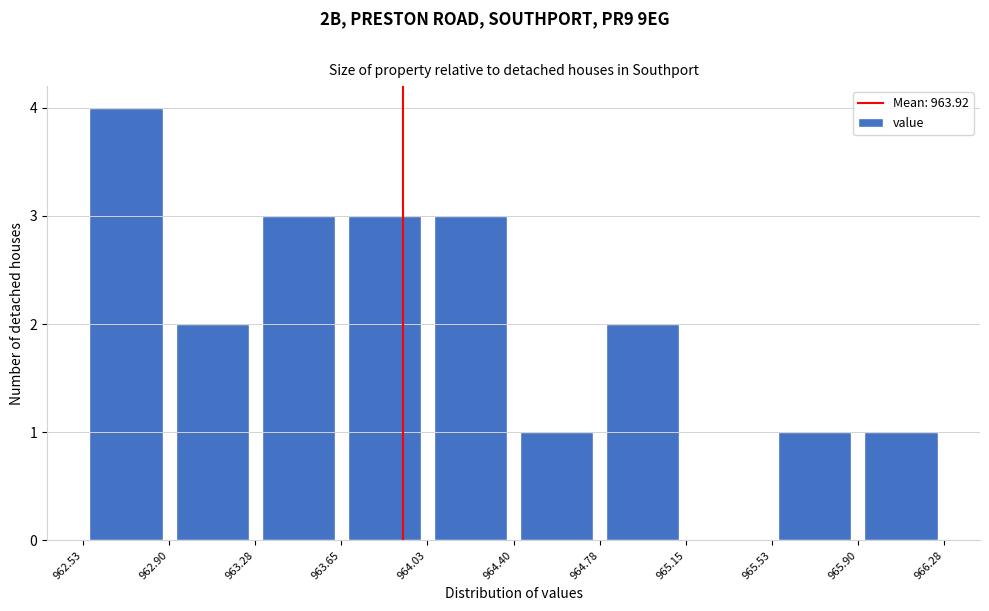

How tall is the bar that spans 965.53 to 965.90 on the x-axis? The values are not printed on the chart, so give them approximately, as read against the axis.

1